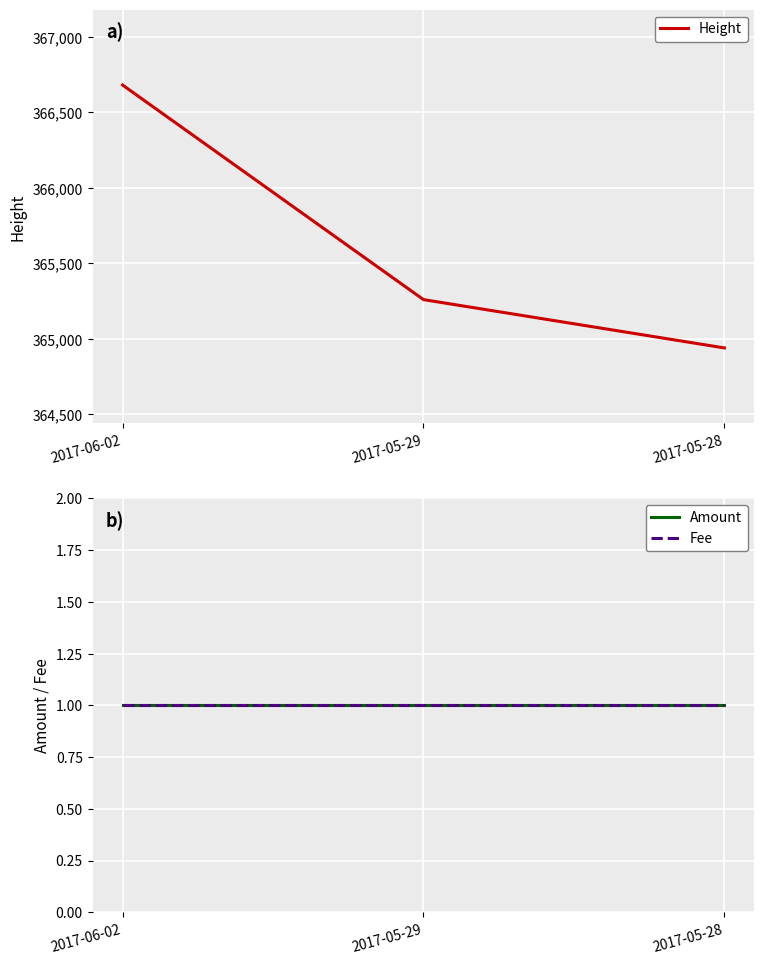

What is the greatest value displayed?

366681